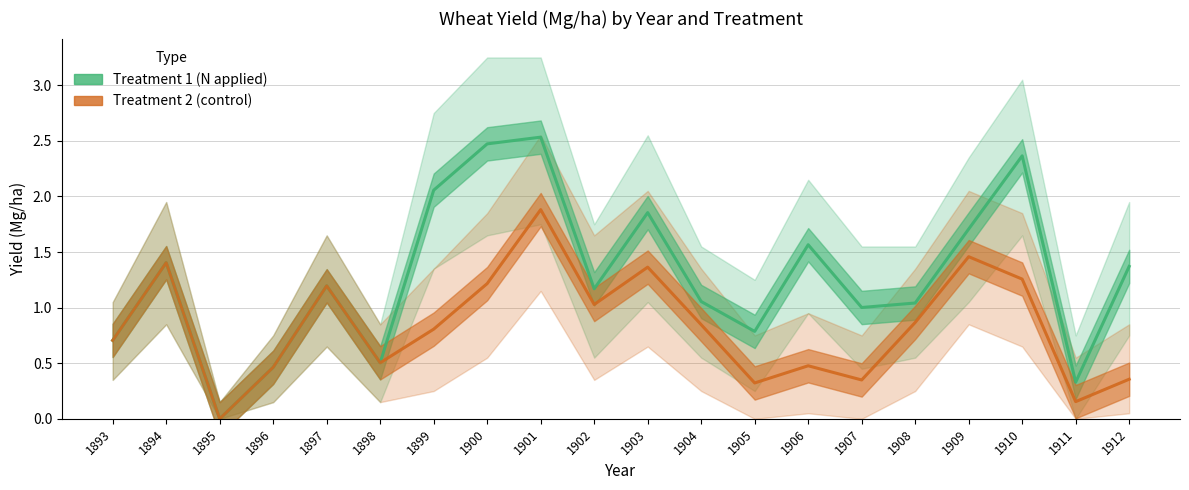

How many positive values does the Treatment 2 (control) series have?

19